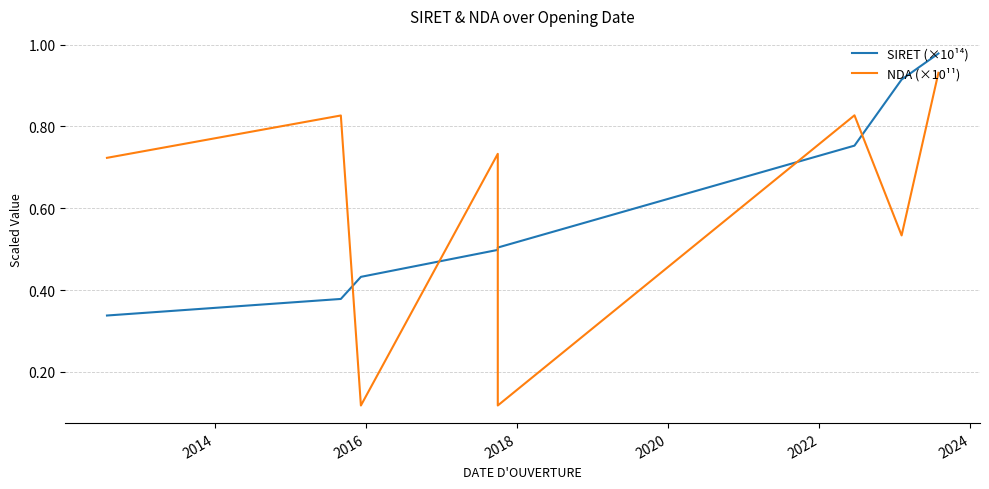

How many lines are shown in the chart?

2